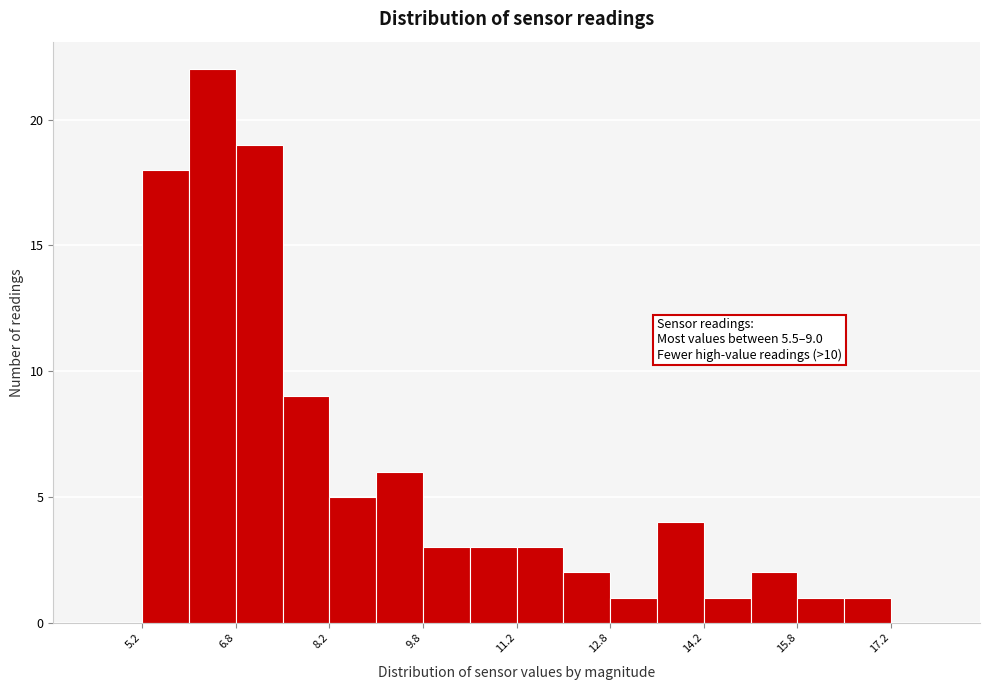

Around what value on the x-axis is the tallest bar? Give the approximate position of its centre, as read against the axis.

6.4